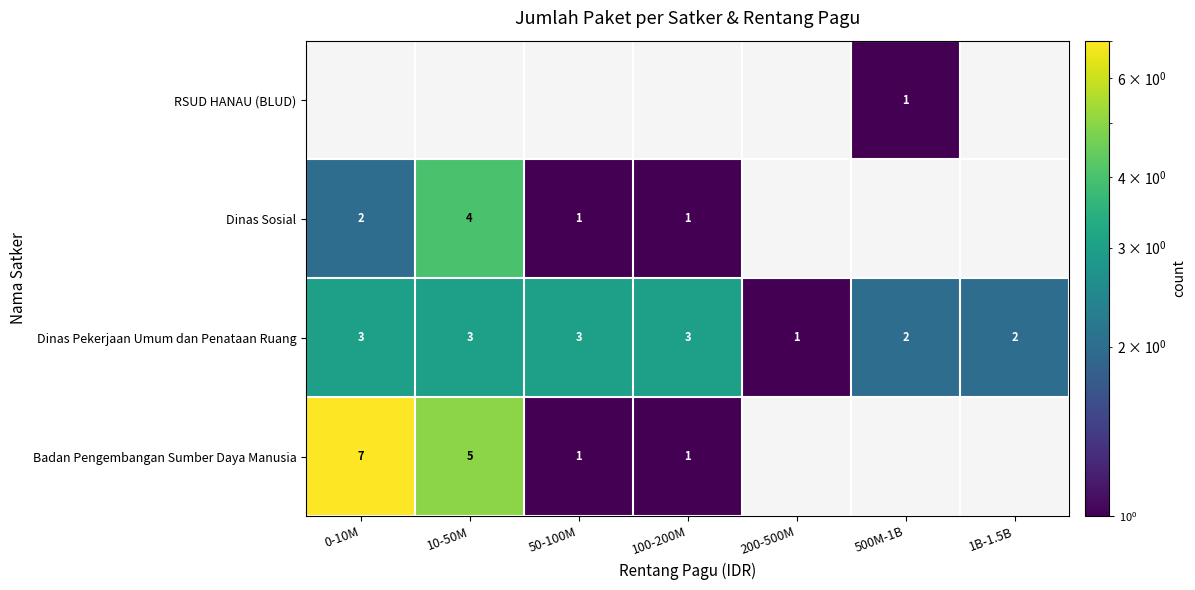

What is the spread (max minus min) of values at 100-200M?

3